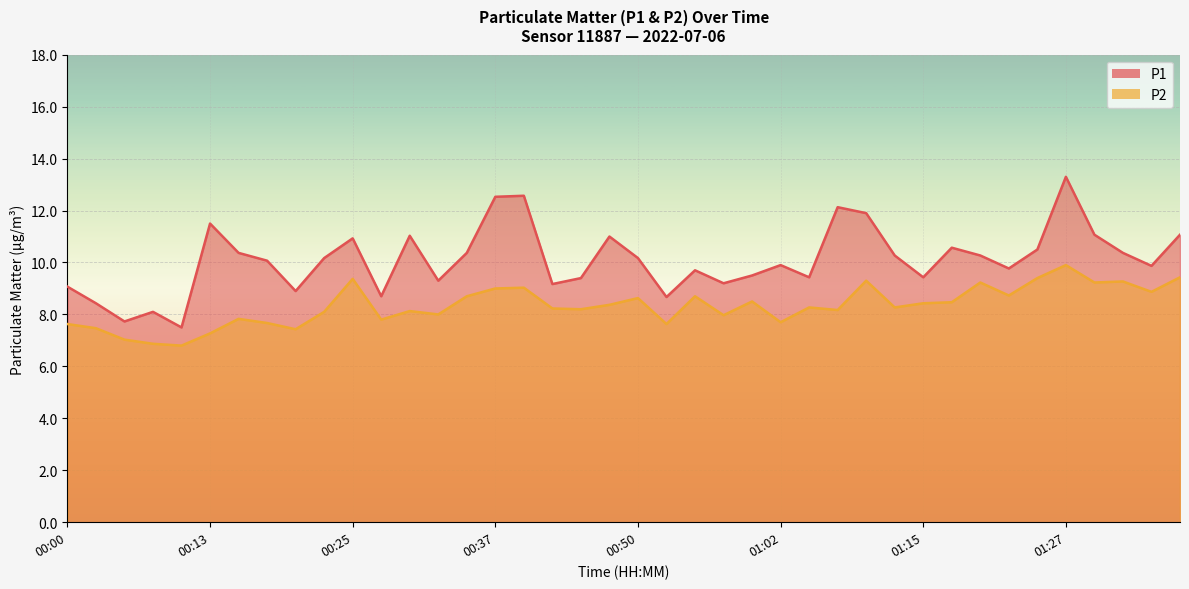

How many values in the P1 series exceed 10?

21